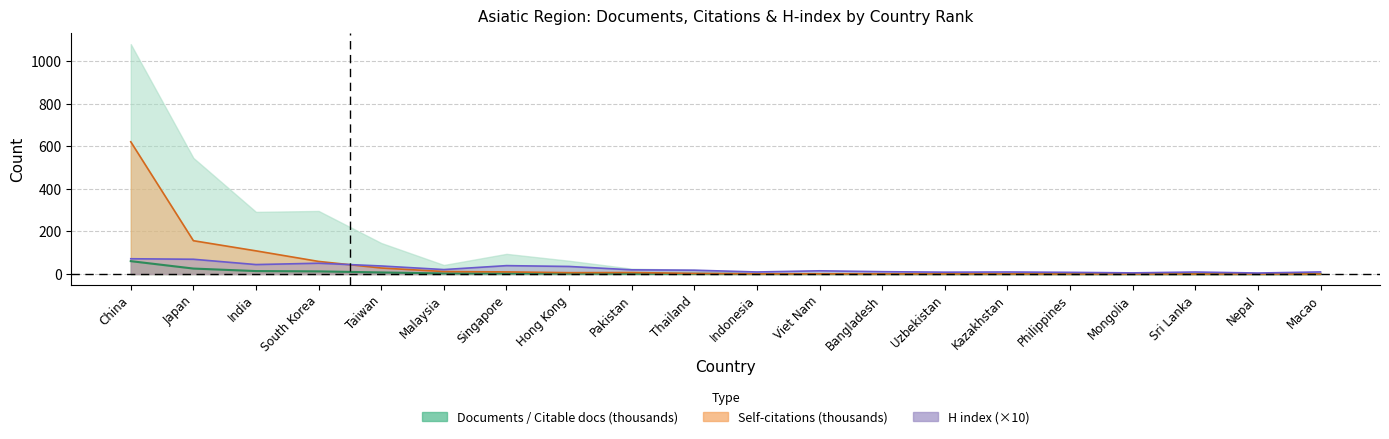

At which category does the chart reach its peak across all series?

China